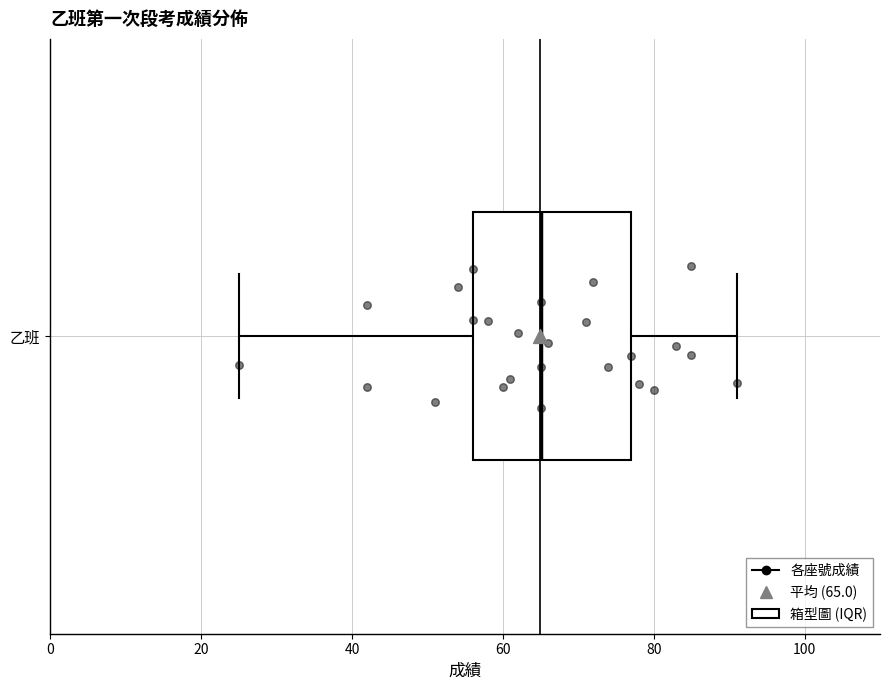

Read this box plot against the x-axis: the position of the median line, the range covered by the box, and the ends of both whiskers. The values are not printed on the chart, so give them approximately, as read against the axis.

median 66, box 56 to 78, whiskers 26 to 92